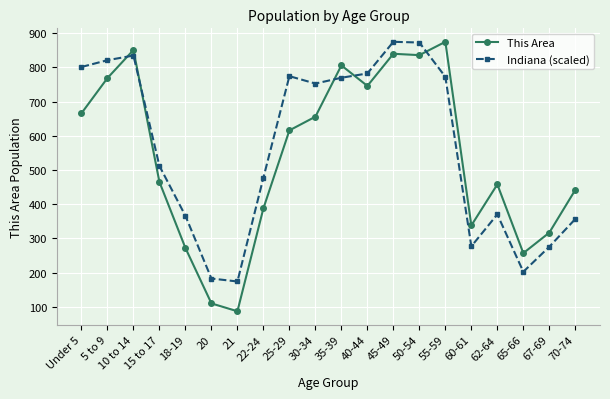

Where is the first local maximum for Indiana (scaled)?

10 to 14